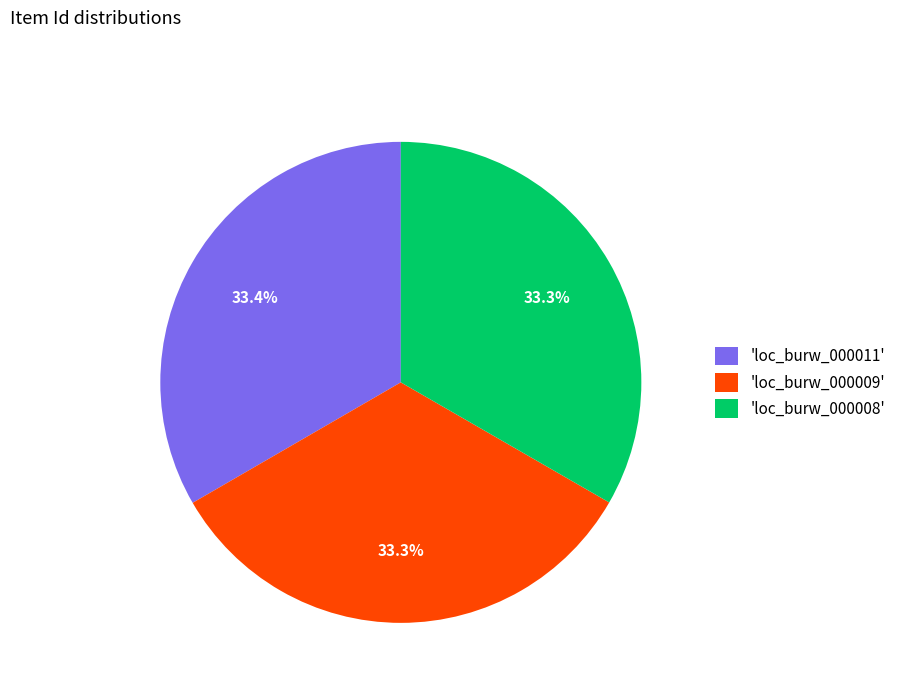

What is the ratio of the value at 'loc_burw_000011' to the value at 'loc_burw_000008'?

1.0